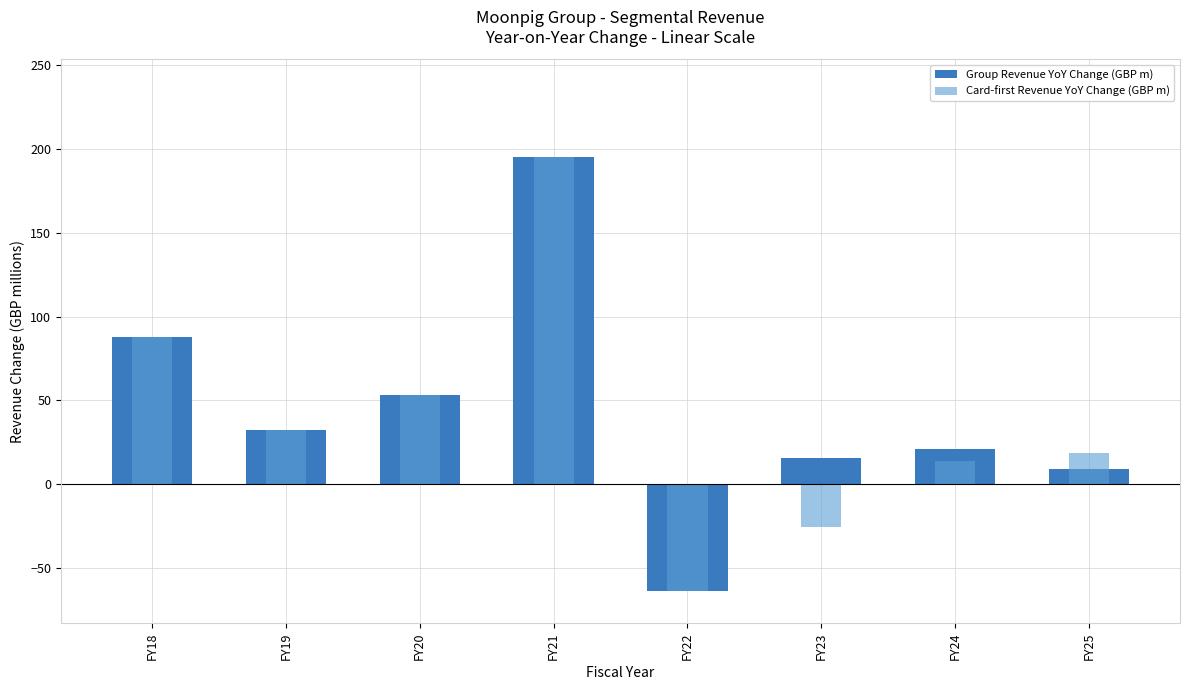

How many data points in Group Revenue YoY Change (GBP m) are less than 32?

4